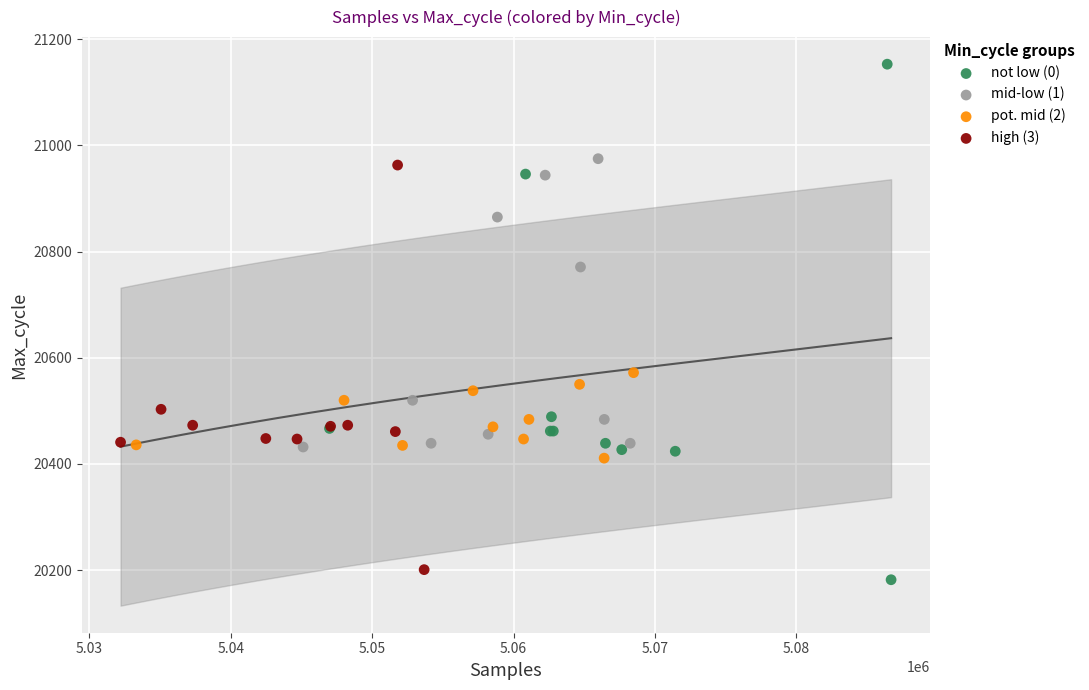

Which series has the largest Y range (max minus min)?

not low (0)